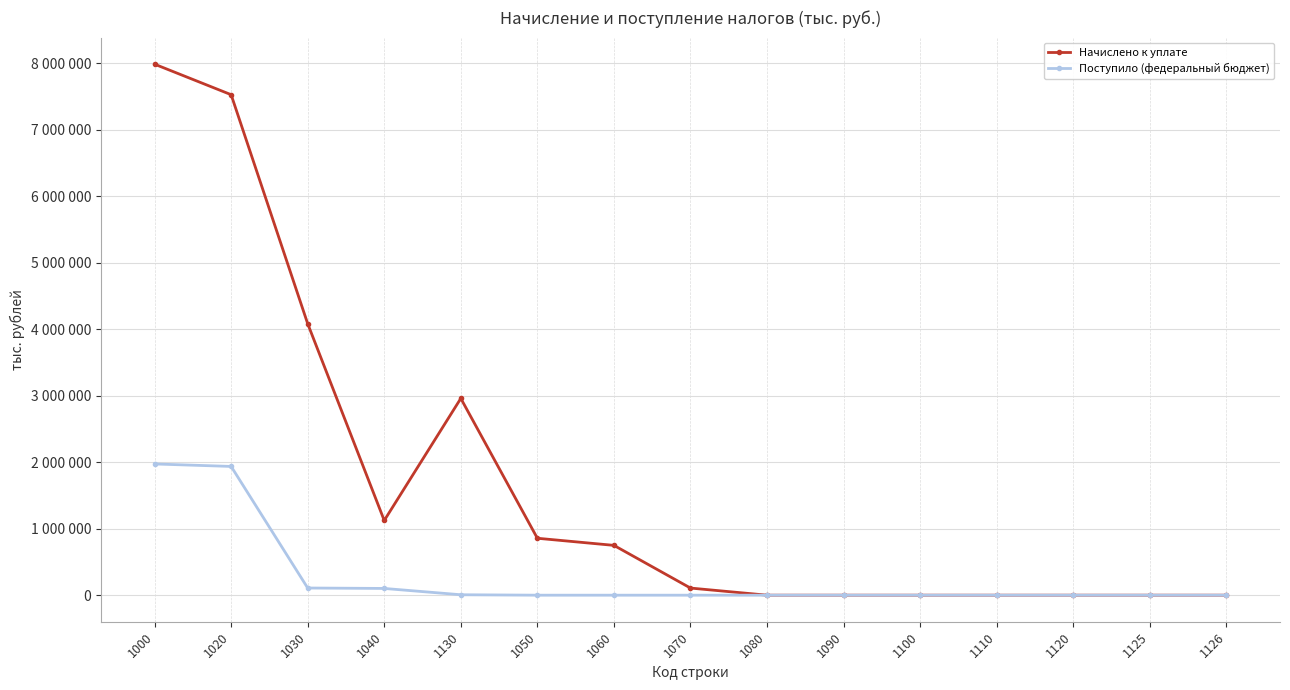

What is the highest value of the Поступило (федеральный бюджет) series?

1972877